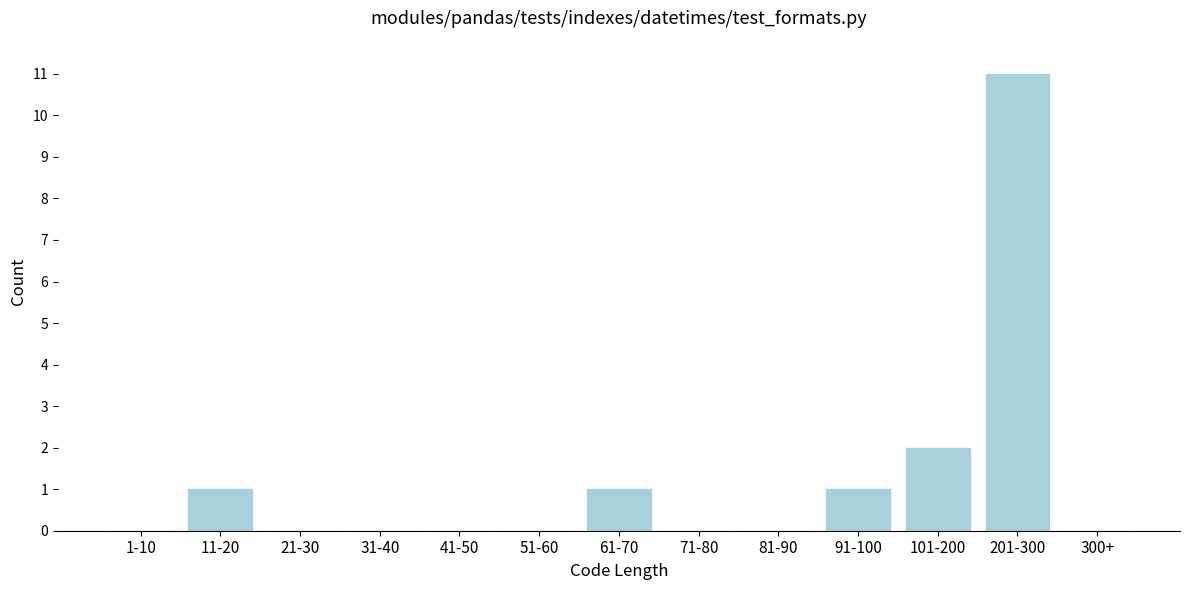

Reading right to left, extract all data points from this chart.

300+=0	201-300=11	101-200=2	91-100=1	81-90=0	71-80=0	61-70=1	51-60=0	41-50=0	31-40=0	21-30=0	11-20=1	1-10=0